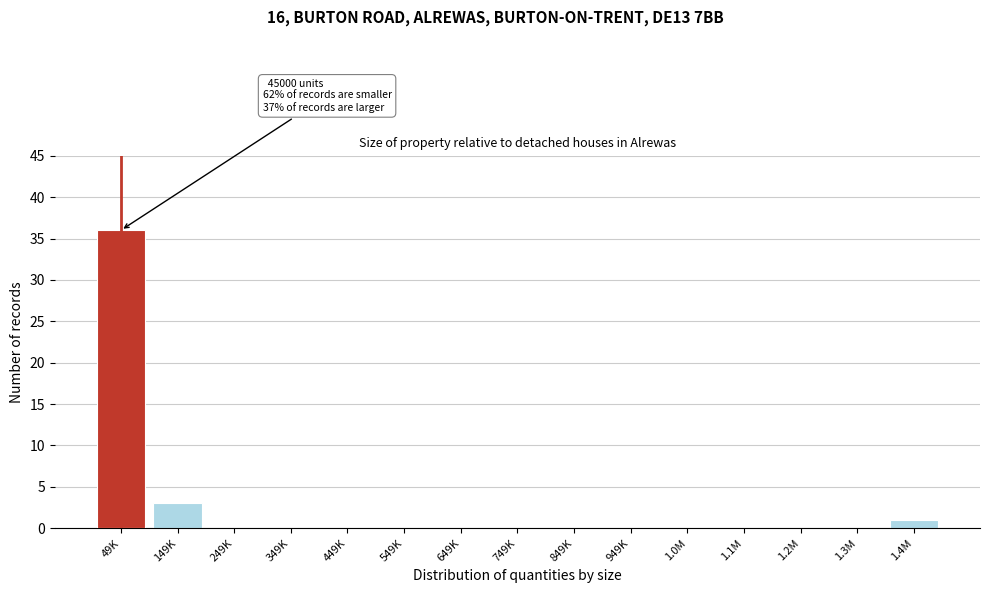

Reading left to right, what are all the values shown in this chart?

49K=36	149K=3	249K=0	349K=0	449K=0	549K=0	649K=0	749K=0	849K=0	949K=0	1.0M=0	1.1M=0	1.2M=0	1.3M=0	1.4M=1